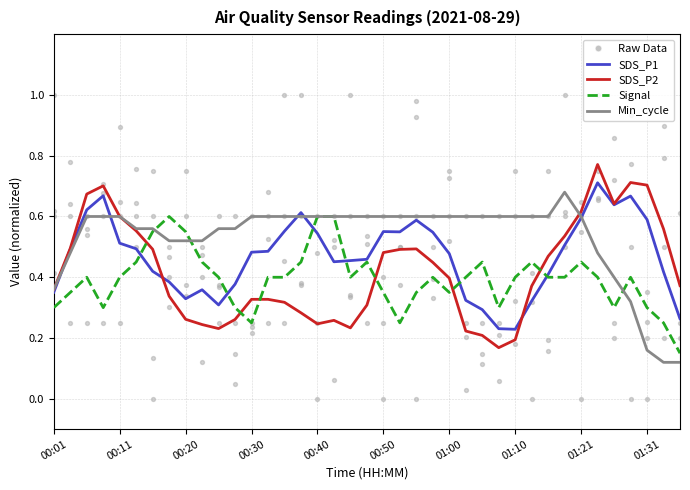

Which series has the widest spread of Y values?

SDS_P2